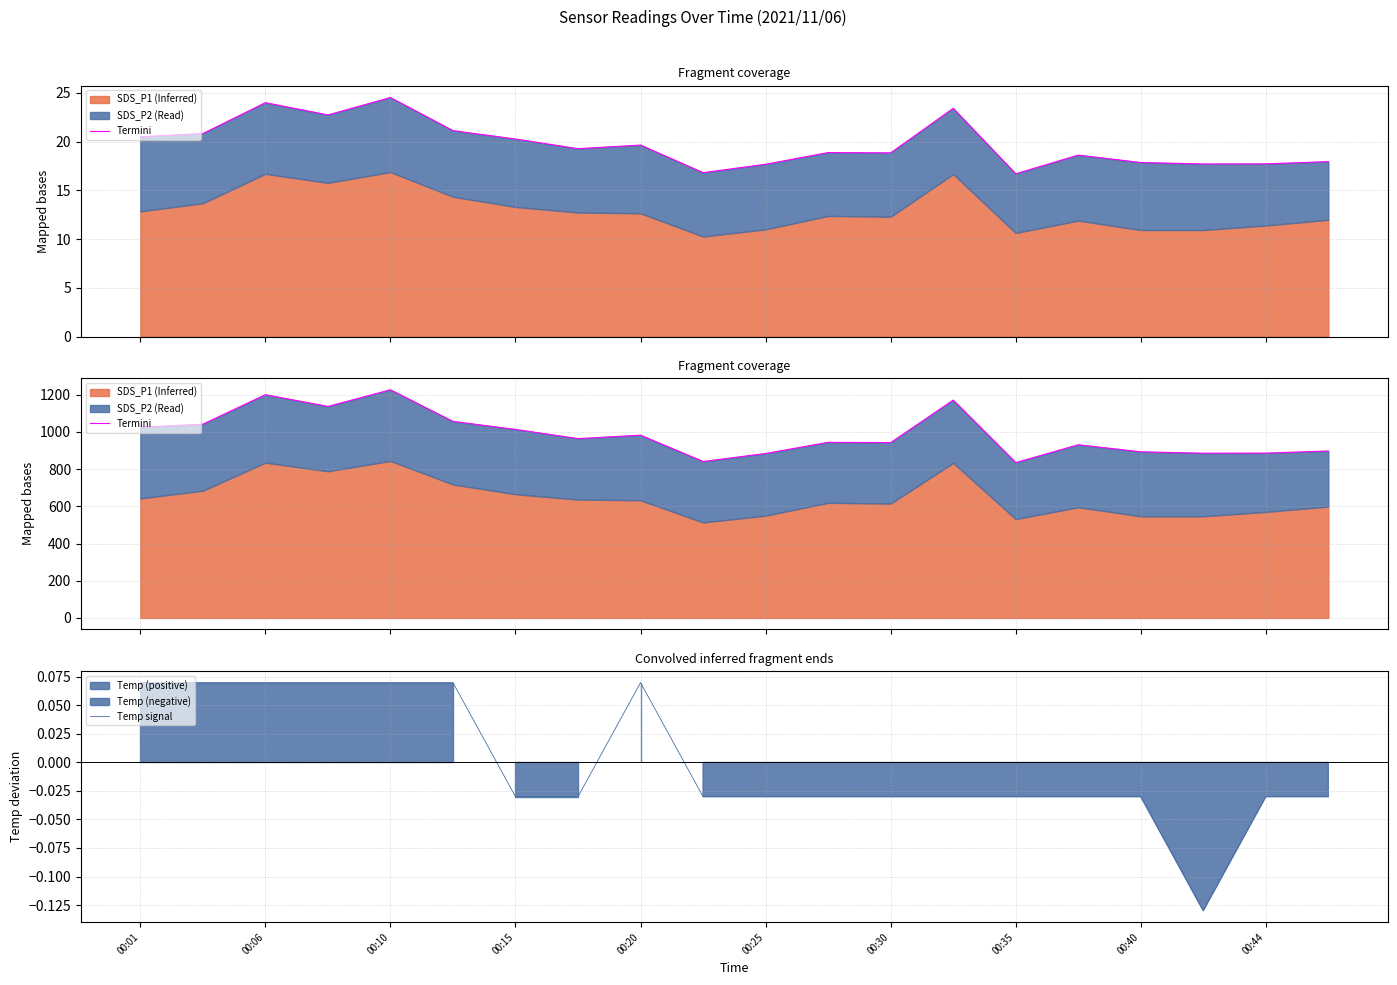

Reading left to right, extract all data points from this chart.

Termini: 1025.0	1041.5	1200.0	1137.0	1226.5	1056.5	1013.5	964.0	982.5	841.0	884.0	944.0	942.5	1171.0	835.0	931.0	893.0	885.5	886.0	897.5
Temp signal: 0.1	0.1	0.1	0.1	0.1	0.1	-0.0	-0.0	0.1	-0.0	-0.0	-0.0	-0.0	-0.0	-0.0	-0.0	-0.0	-0.1	-0.0	-0.0